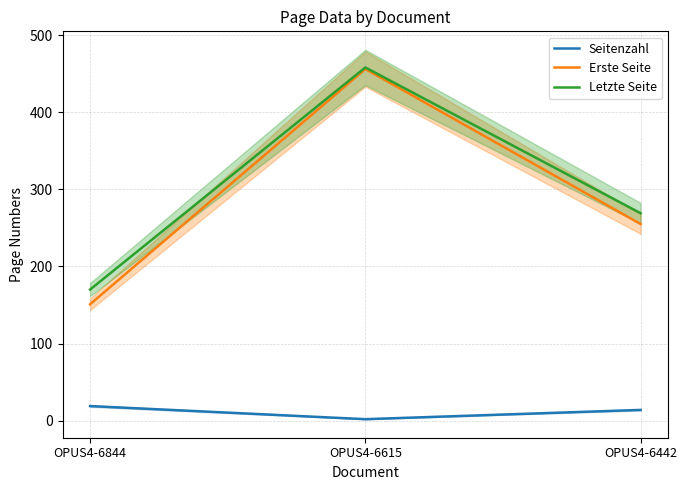

Is this an area chart (filled region under the line)?

No